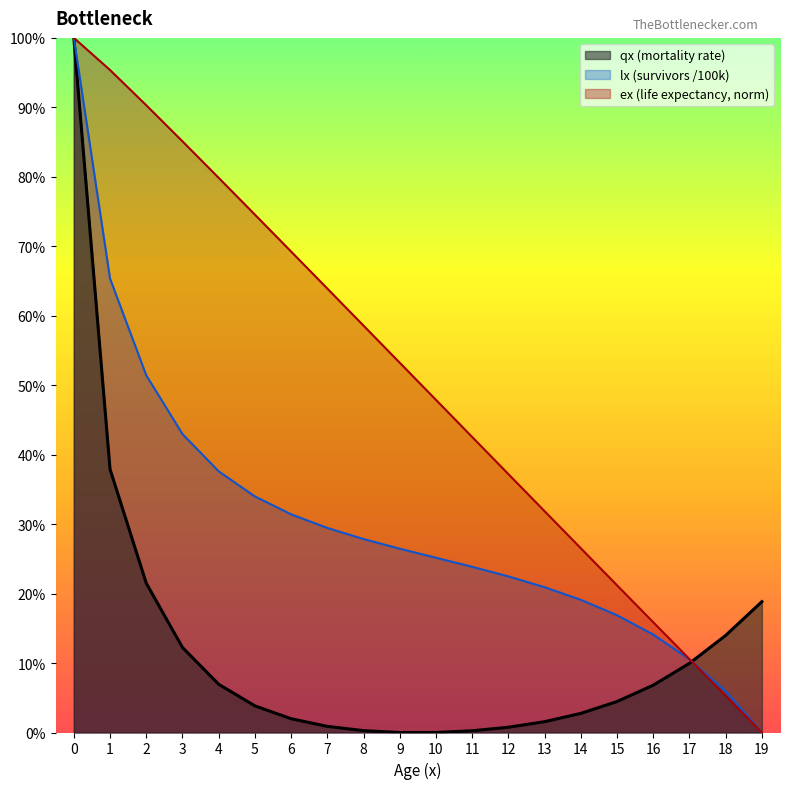

What are all the series names shown in the legend?

qx (mortality rate), lx (survivors /100k), ex (life expectancy, norm)